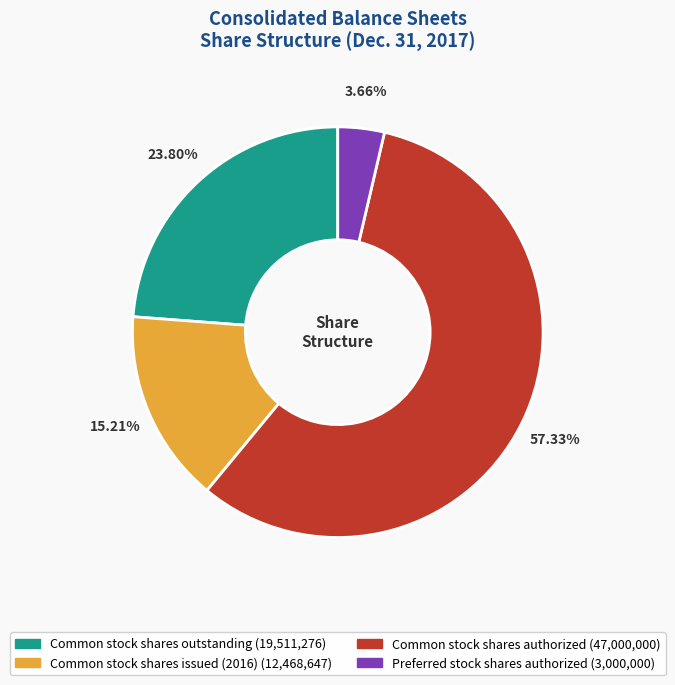

What is the smallest slice in the pie chart?

Preferred stock shares authorized